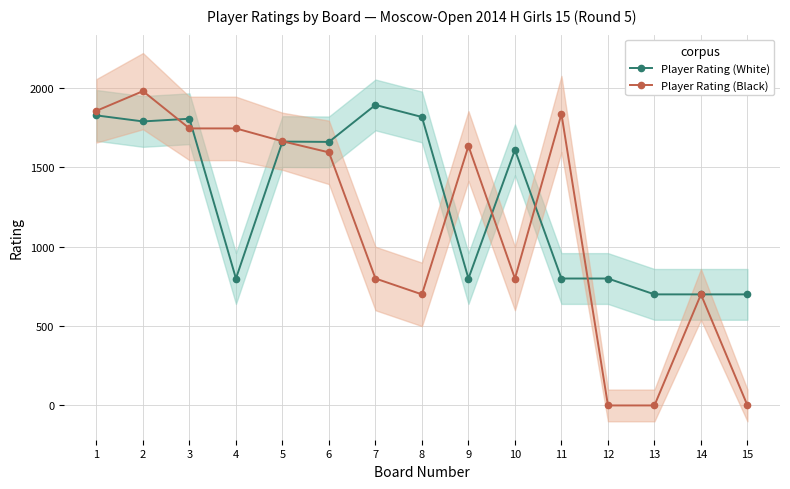

Reading left to right, list all the values displayed in this chart.

Player Rating (White): 1828	1790	1807	800	1663	1661	1894	1818	800	1611	800	800	700	700	700
Player Rating (Black): 1857	1981	1746	1746	1665	1595	800	700	1635	800	1837	0	0	700	0